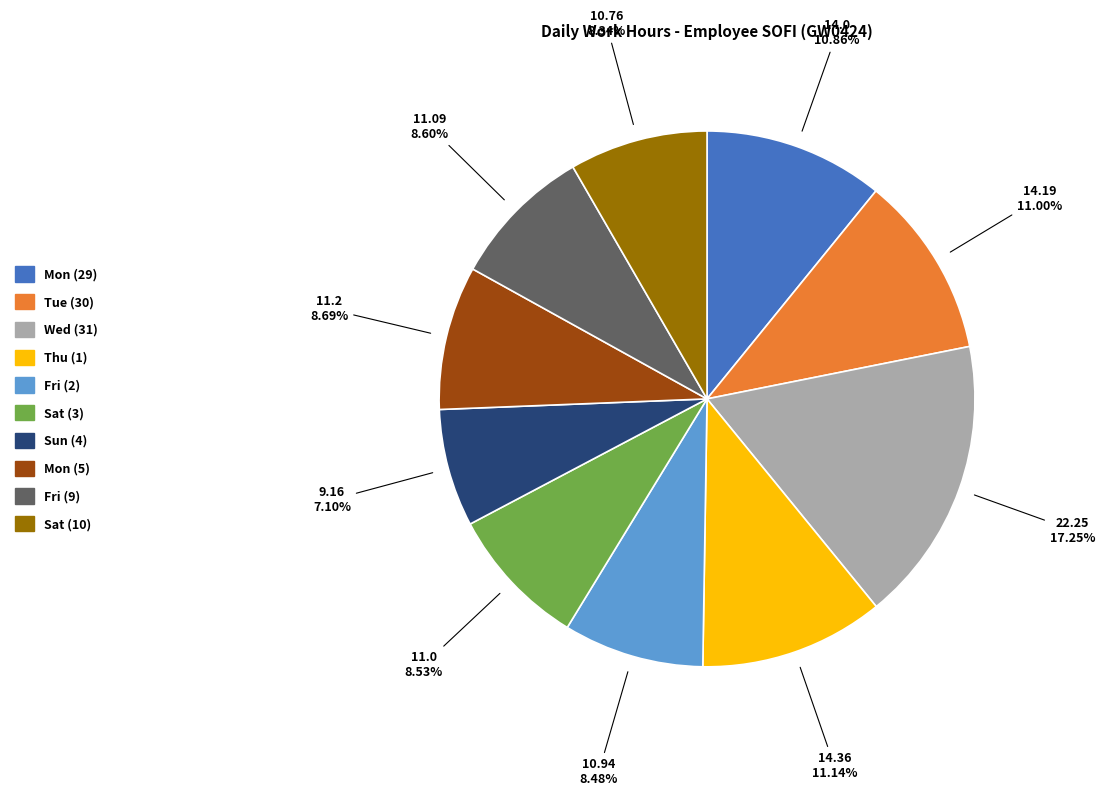

Is there a majority slice in this chart?

No